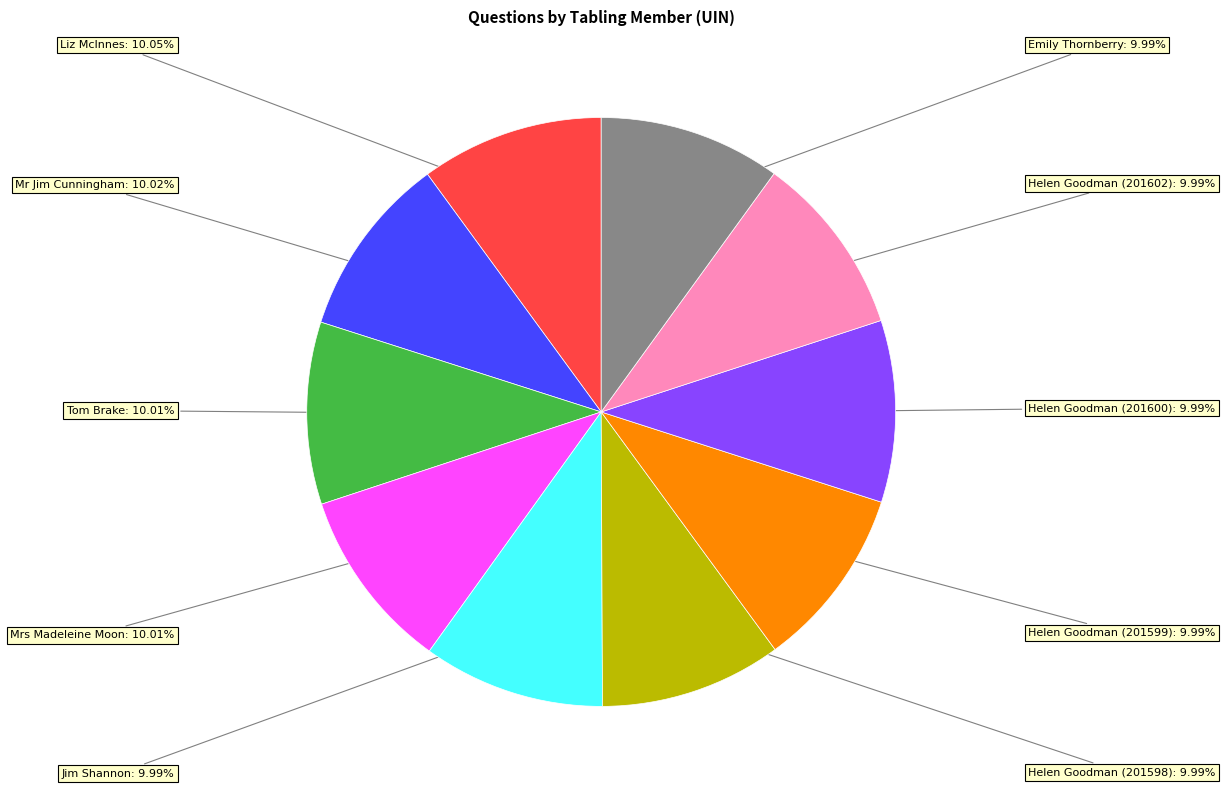

Does Helen Goodman (201598) account for over 50% of the chart?

No